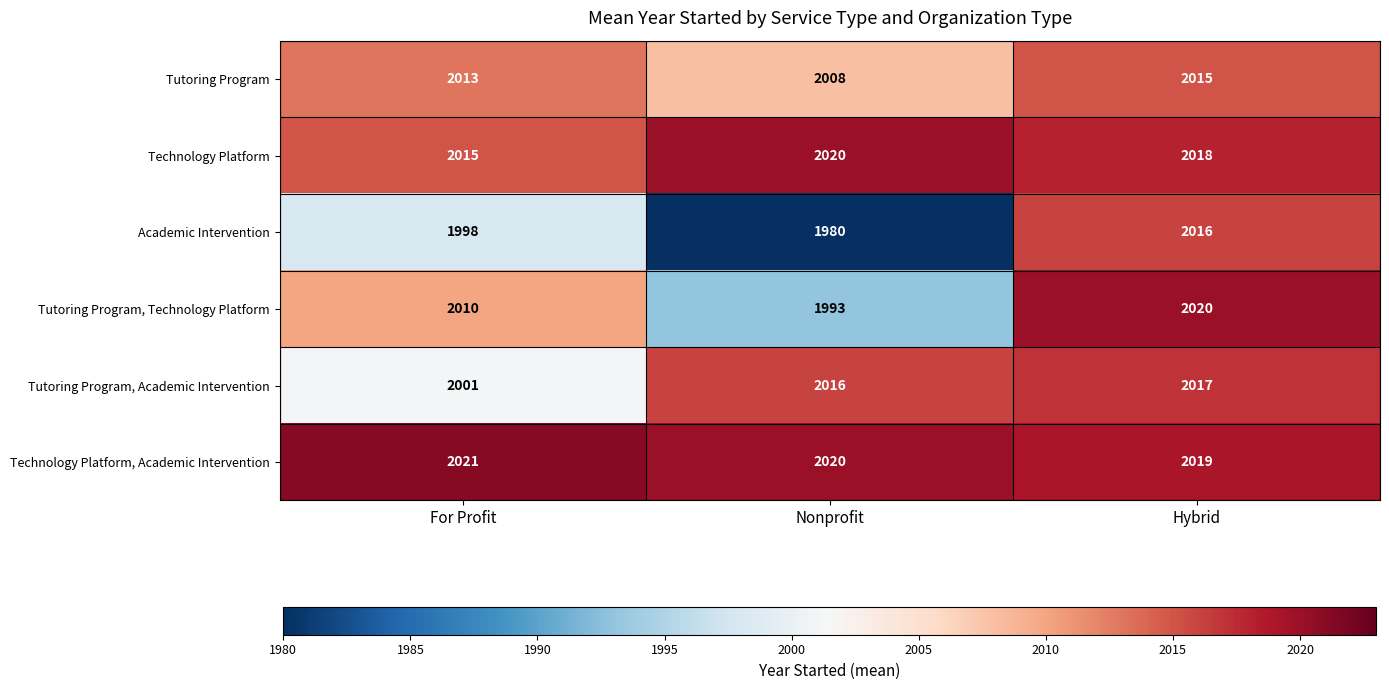

Is it true that Technology Platform, Academic Intervention equals 2890 at Nonprofit?

False